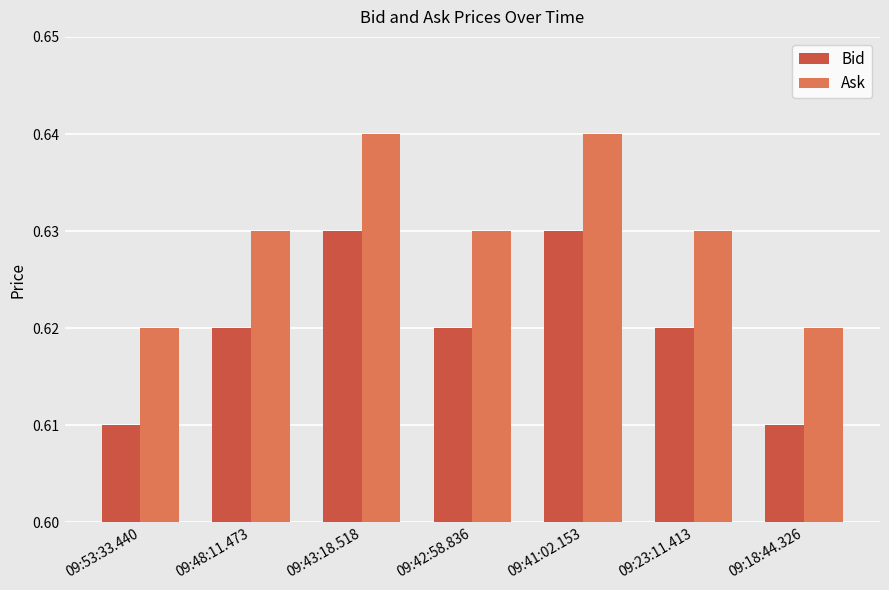

How many bars are there in each group?

2